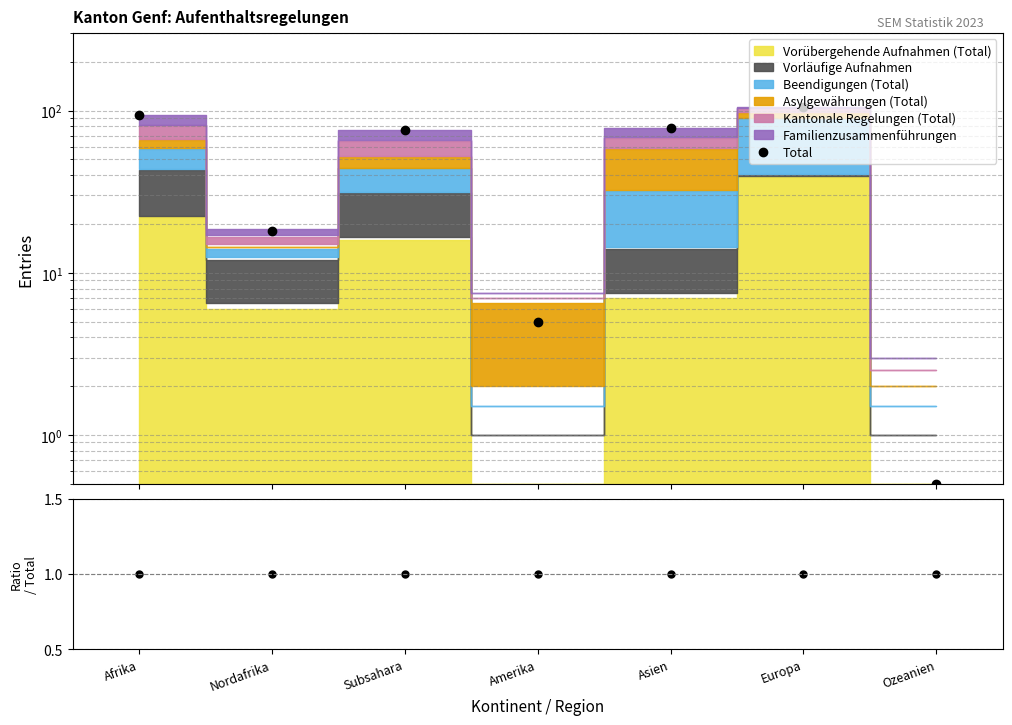

True or false: Total has a value of 35.3 at Afrika.

False